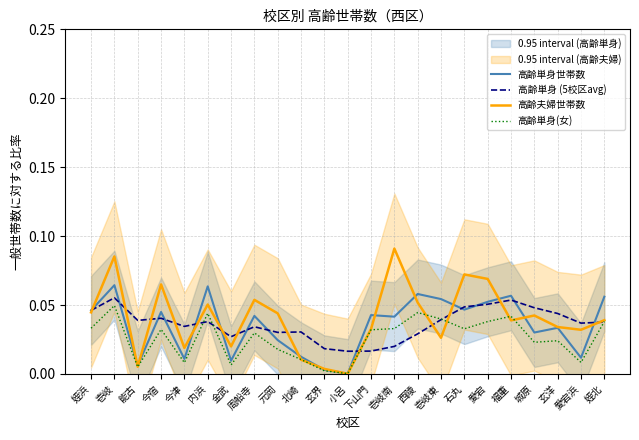

What is the label of the 15th point from the right?

元岡